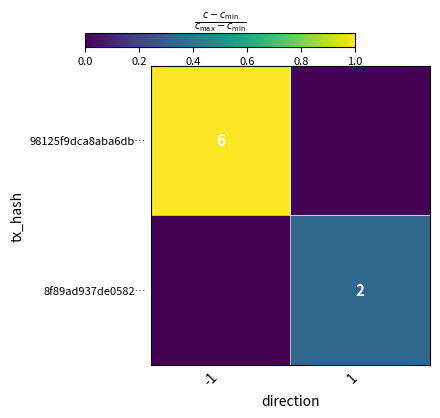

Count the number of data series in this chart.

2